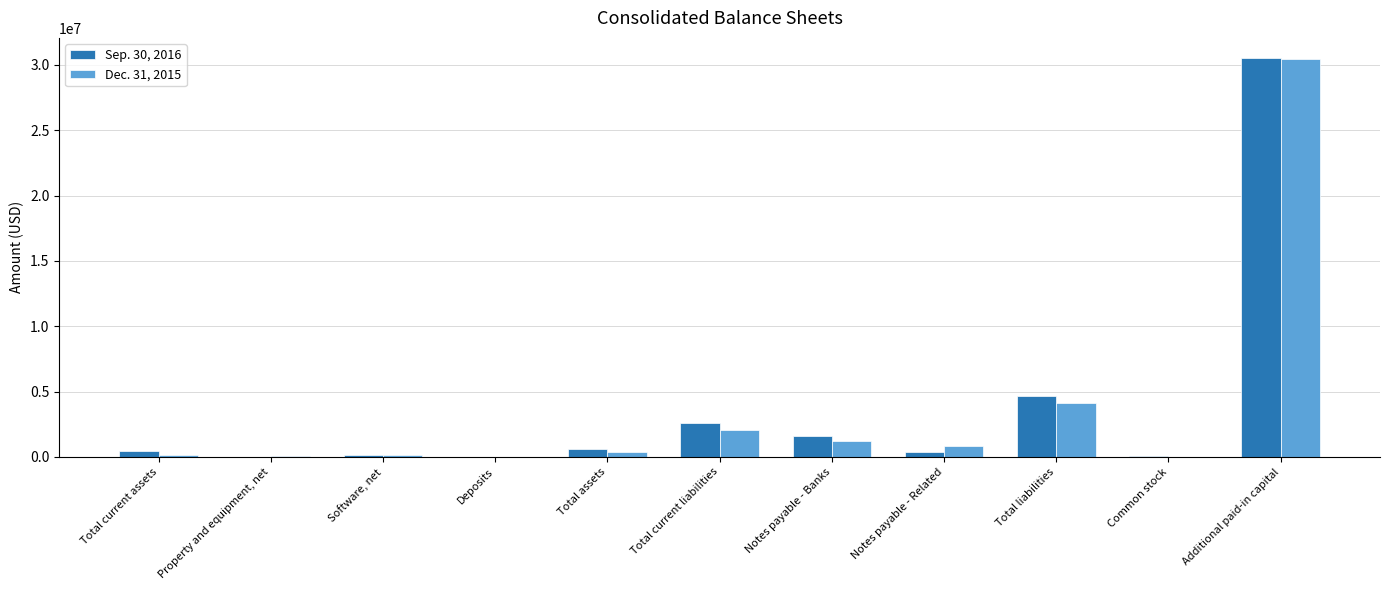

The value of Sep. 30, 2016 at Additional paid-in capital is 30542396. True or false?

True